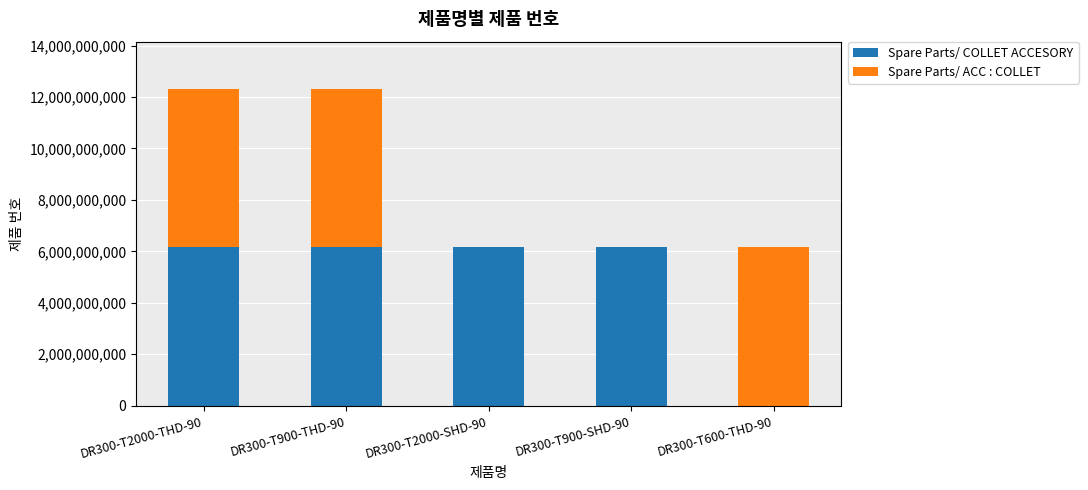

The value of Spare Parts/ COLLET ACCESORY at DR300-T600-THD-90 is 3082538721. True or false?

False